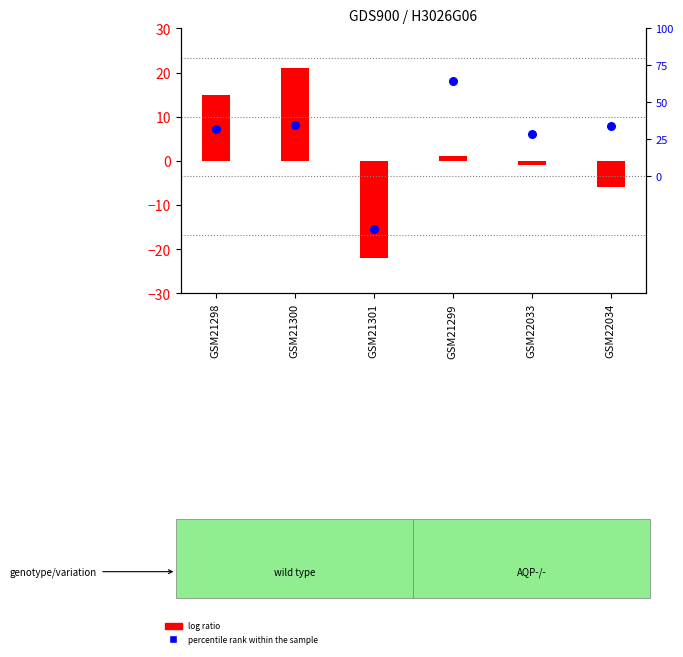

At which category is the sum across all series the highest?

GSM21300